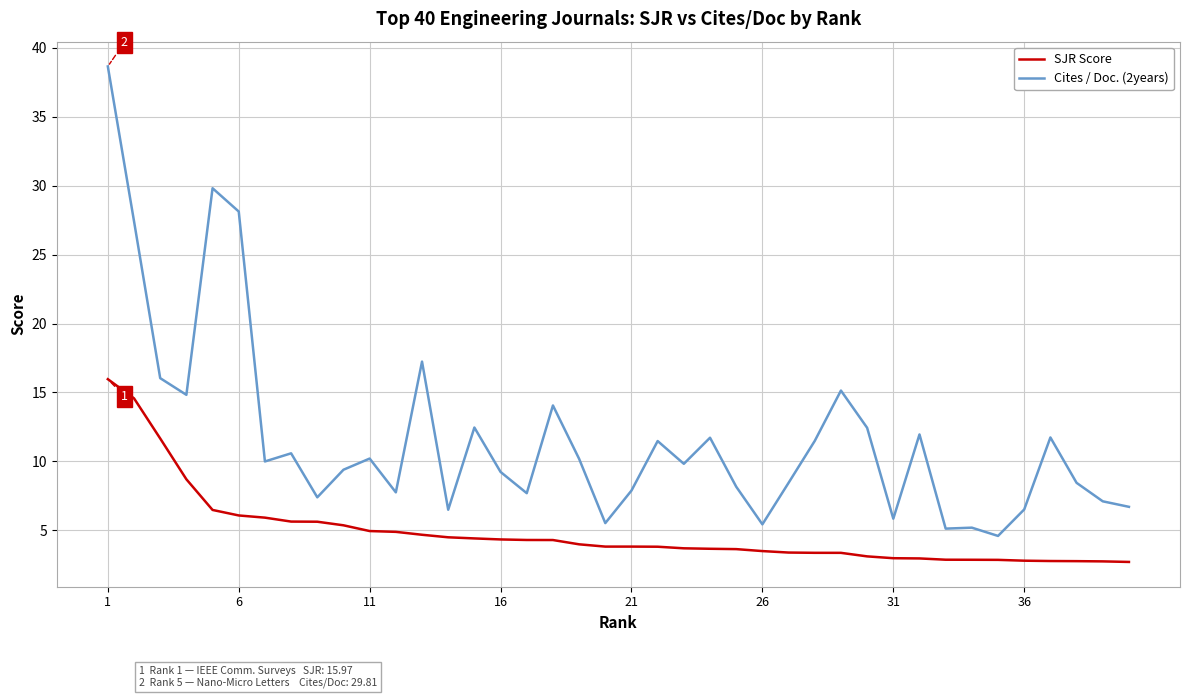

What is the highest value of the SJR Score series?

16.0